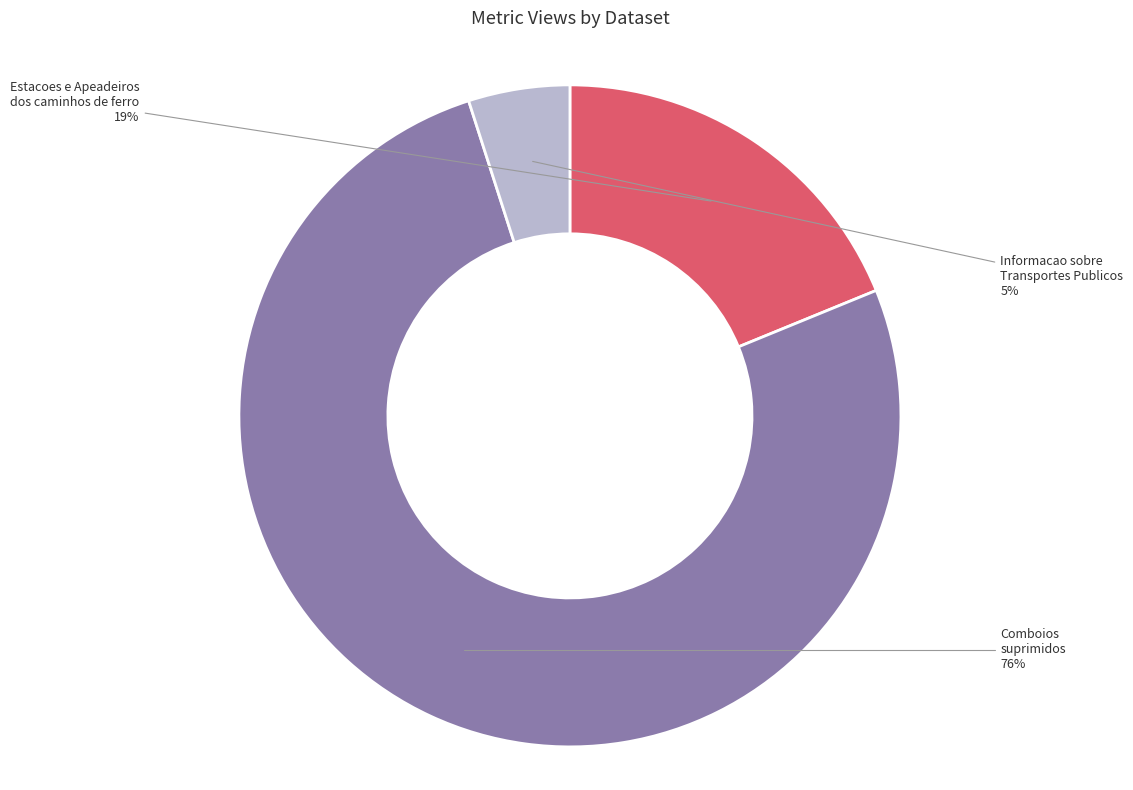

To the nearest percent, what is the average slice percentage?

33%